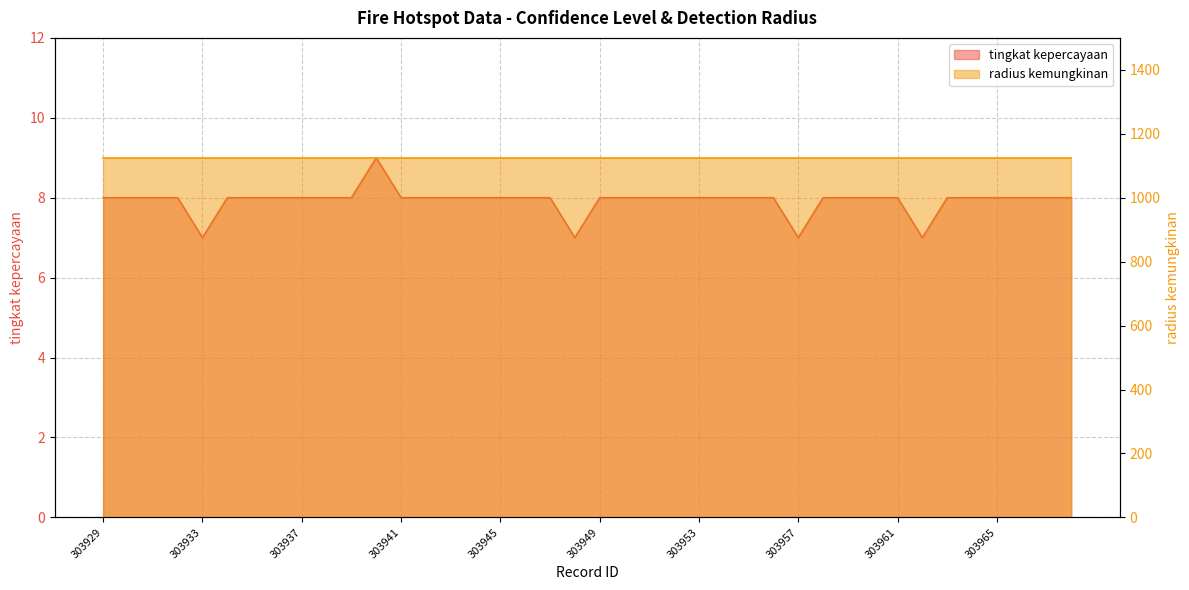

Reading right to left, what are all the values shown in this chart?

303968=8	303967=8	303966=8	303965=8	303964=8	303963=8	303962=7	303961=8	303960=8	303959=8	303958=8	303957=7	303956=8	303955=8	303954=8	303953=8	303952=8	303951=8	303950=8	303949=8	303948=7	303947=8	303946=8	303945=8	303944=8	303943=8	303942=8	303941=8	303940=9	303939=8	303938=8	303937=8	303936=8	303935=8	303934=8	303933=7	303932=8	303931=8	303930=8	303929=8